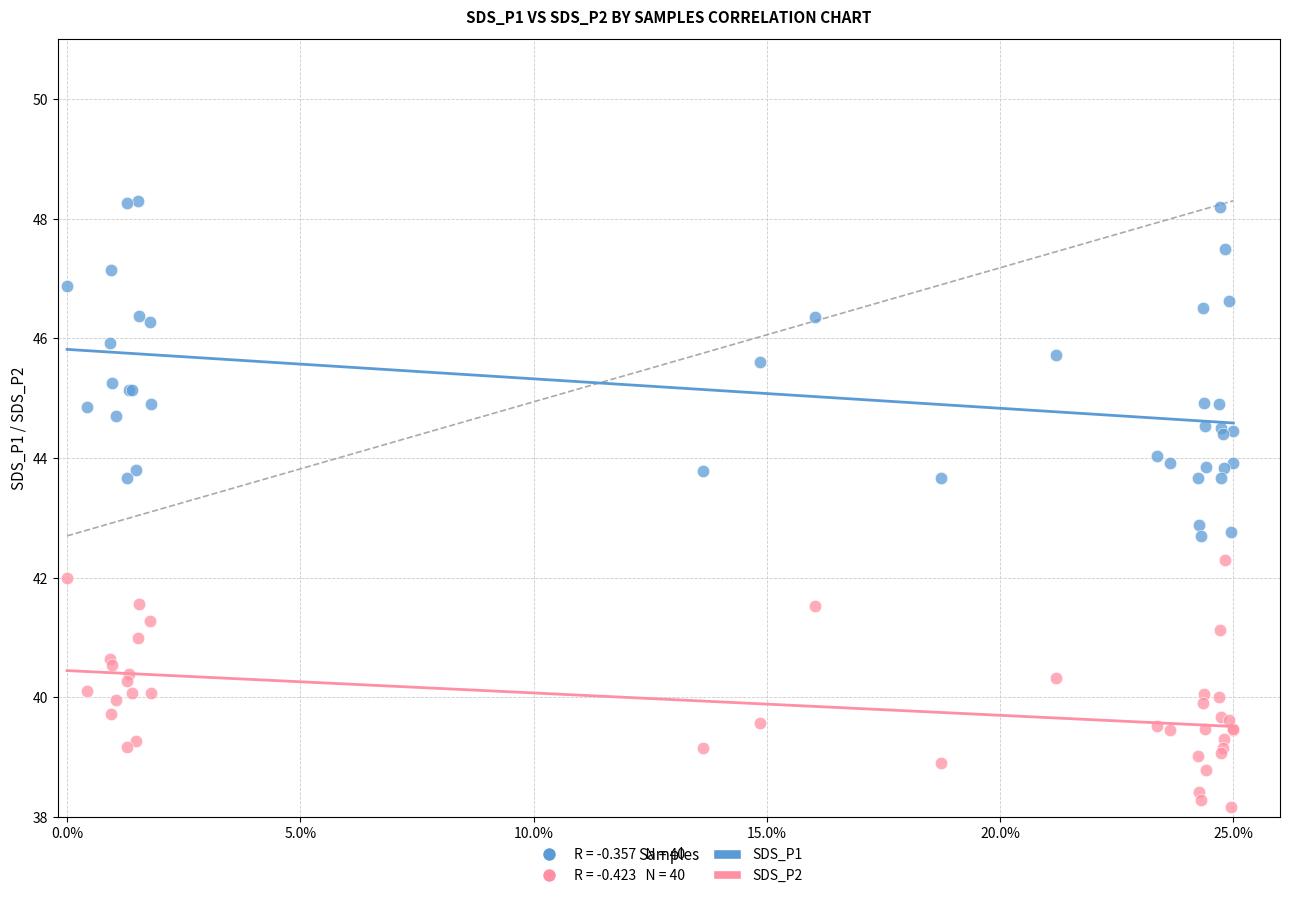

Which series reaches the minimum Y coordinate?

SDS_P2